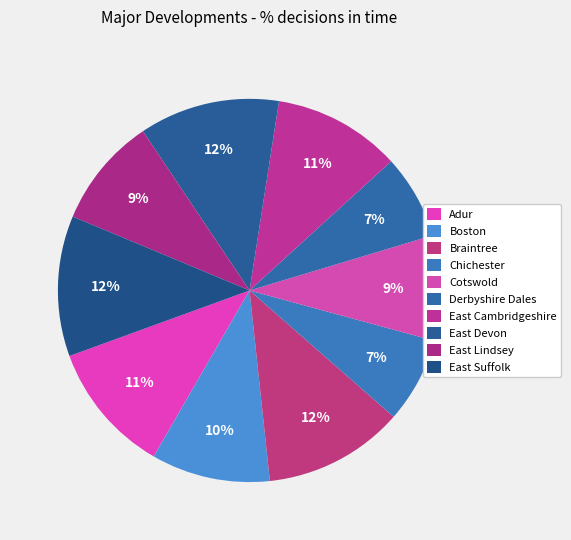

To the nearest percent, what is the difference between the Braintree and East Lindsey slice percentages?

3%